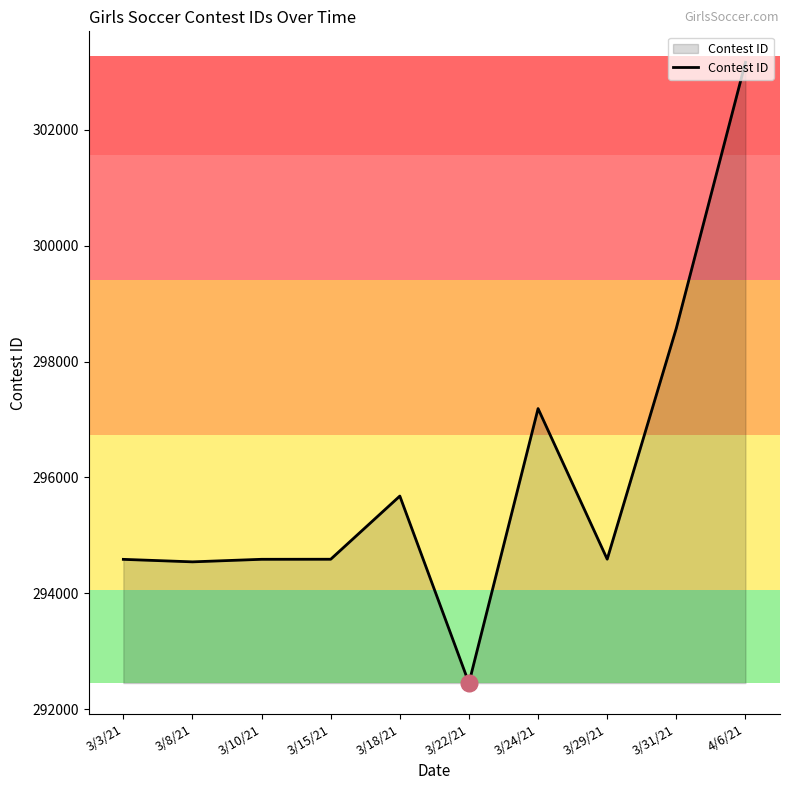

Which category has the highest value across all series?

4/6/21